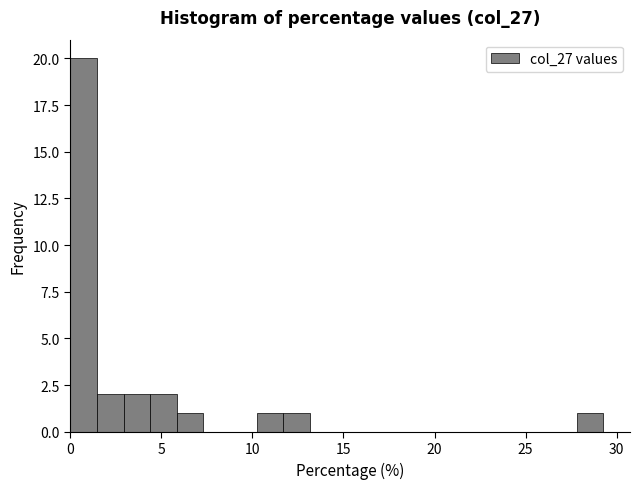

Around what value on the x-axis is the tallest bar? Give the approximate position of its centre, as read against the axis.

0.5